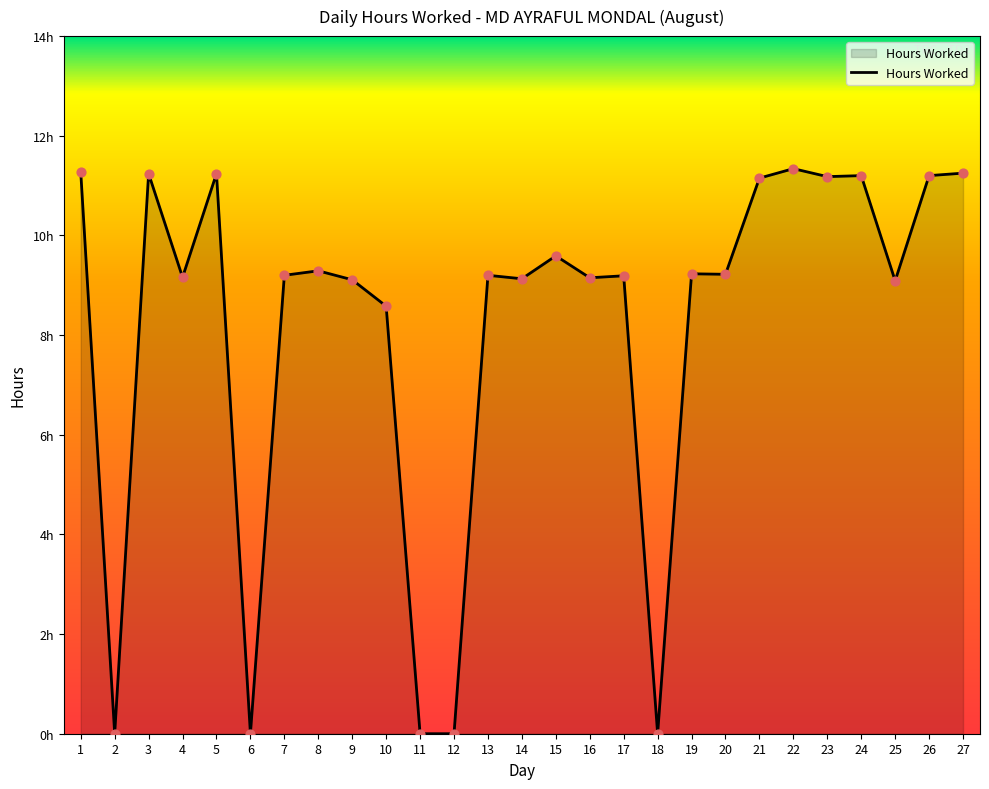

Which has a higher value, 7 or 13?

7